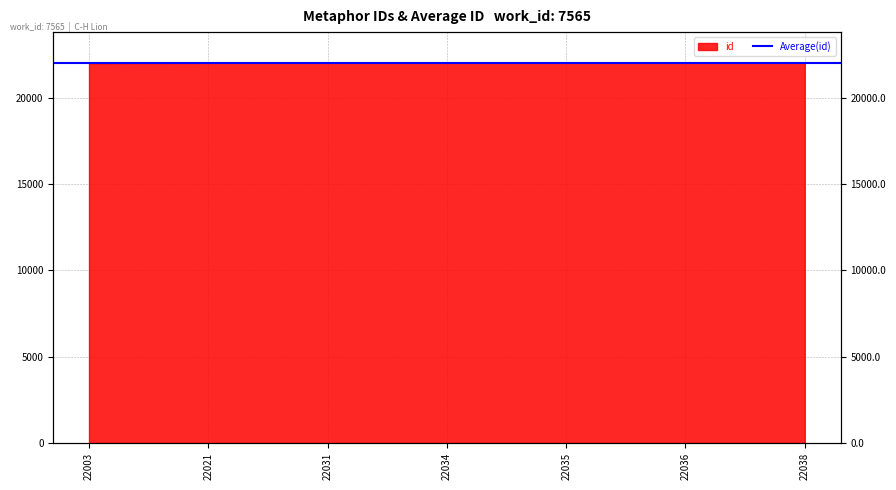

Rank the categories by value from highest to lowest.

22038, 22036, 22035, 22034, 22031, 22021, 22003